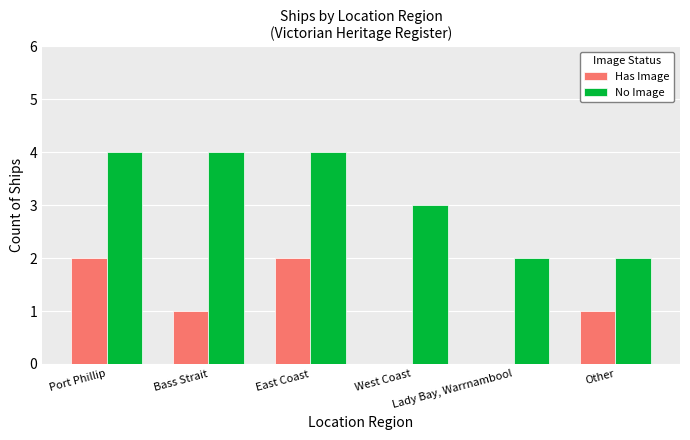

What is the greatest value displayed?

4